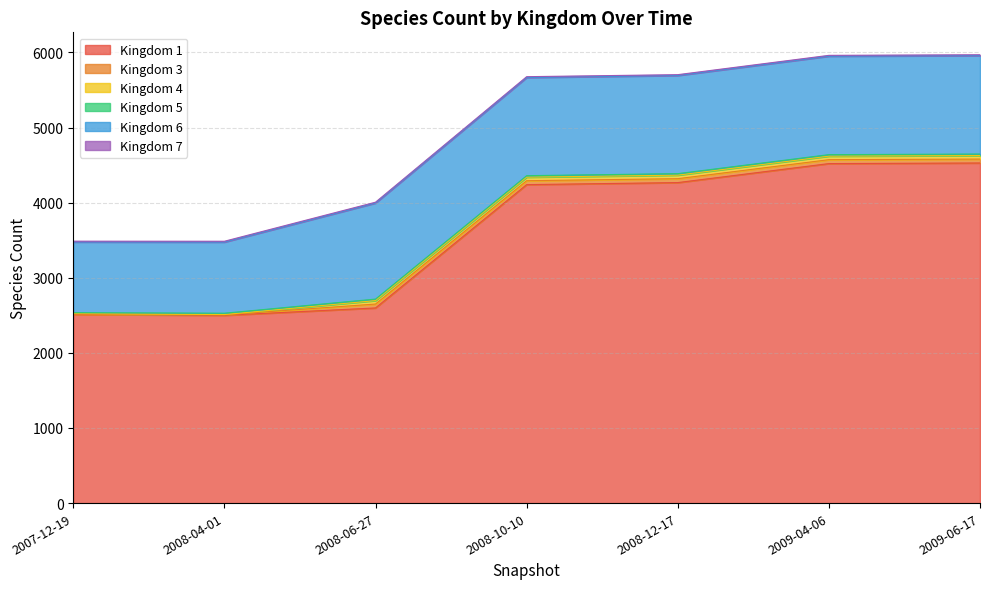

Count the number of data series in this chart.

6